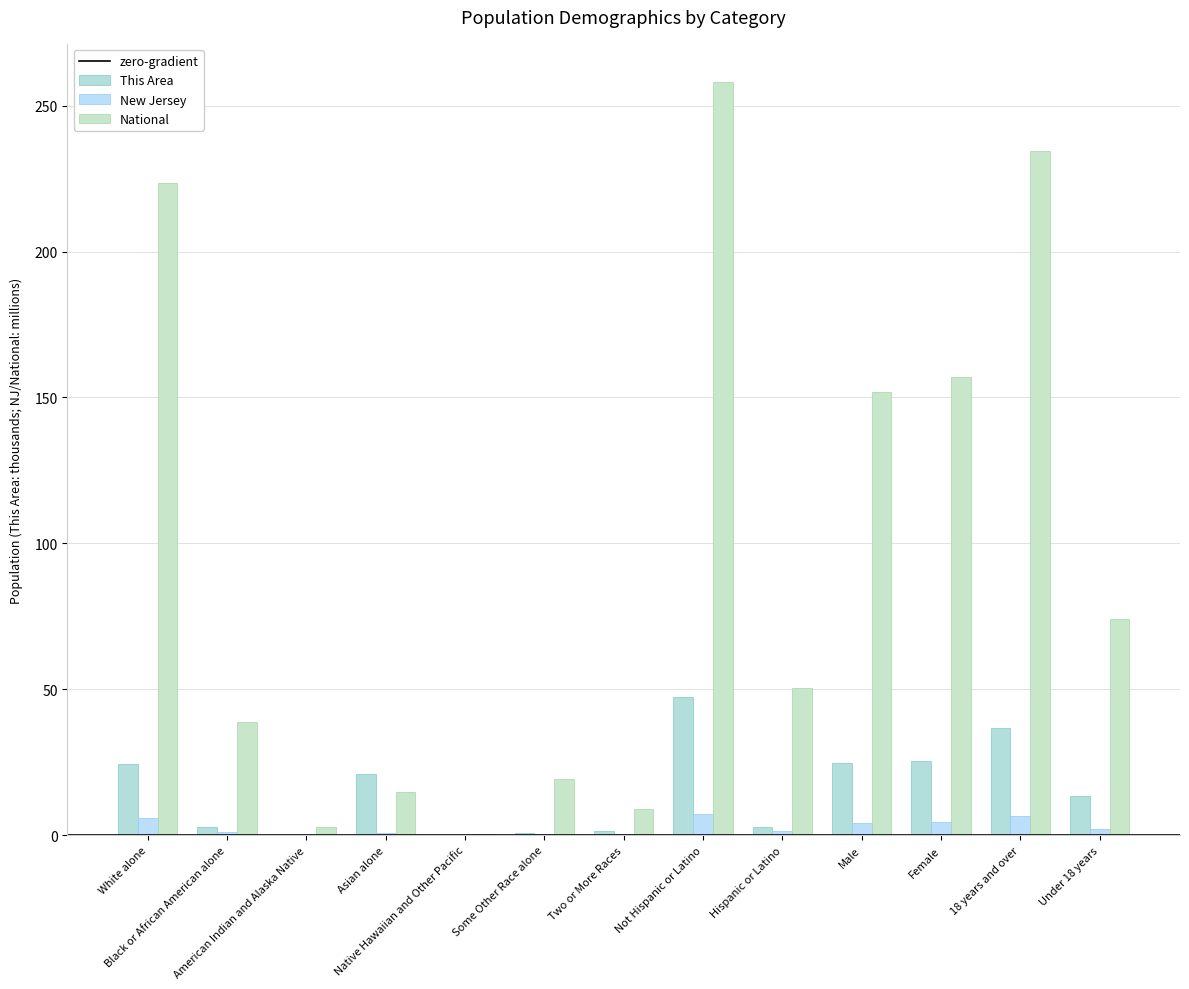

Are the bars horizontal?

No